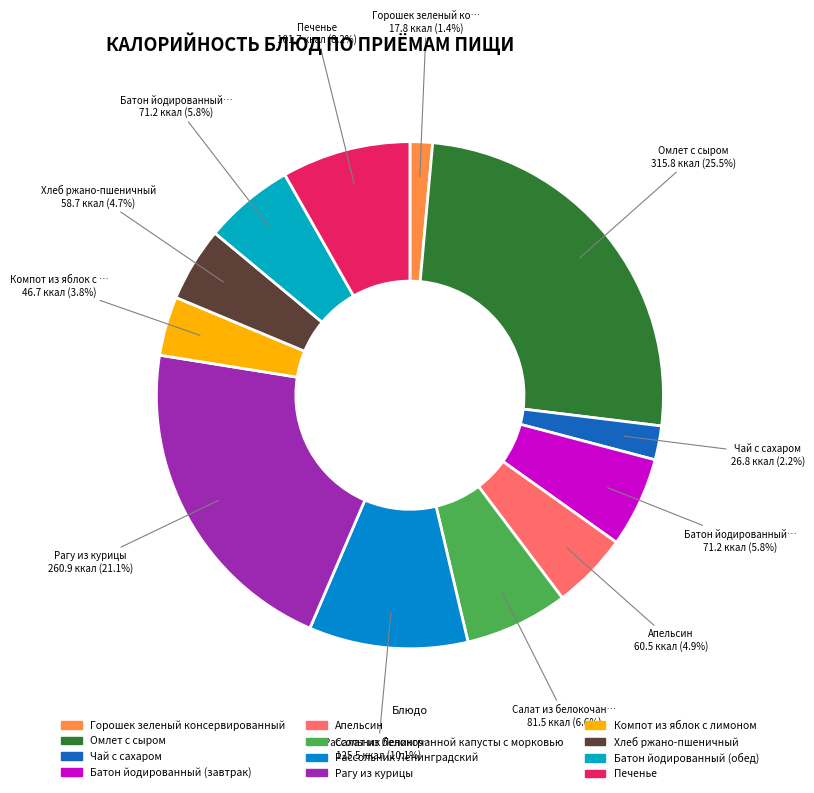

To the nearest percent, what is the difference between the Чай с сахаром and Апельсин slice percentages?

3%